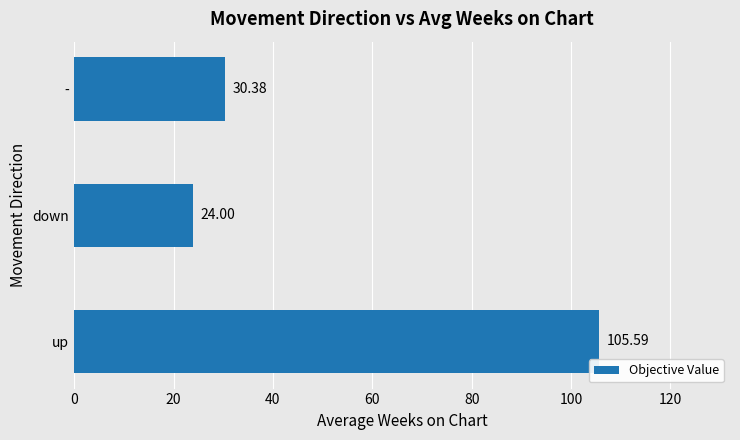

What is the minimum value shown in the chart?

24.0